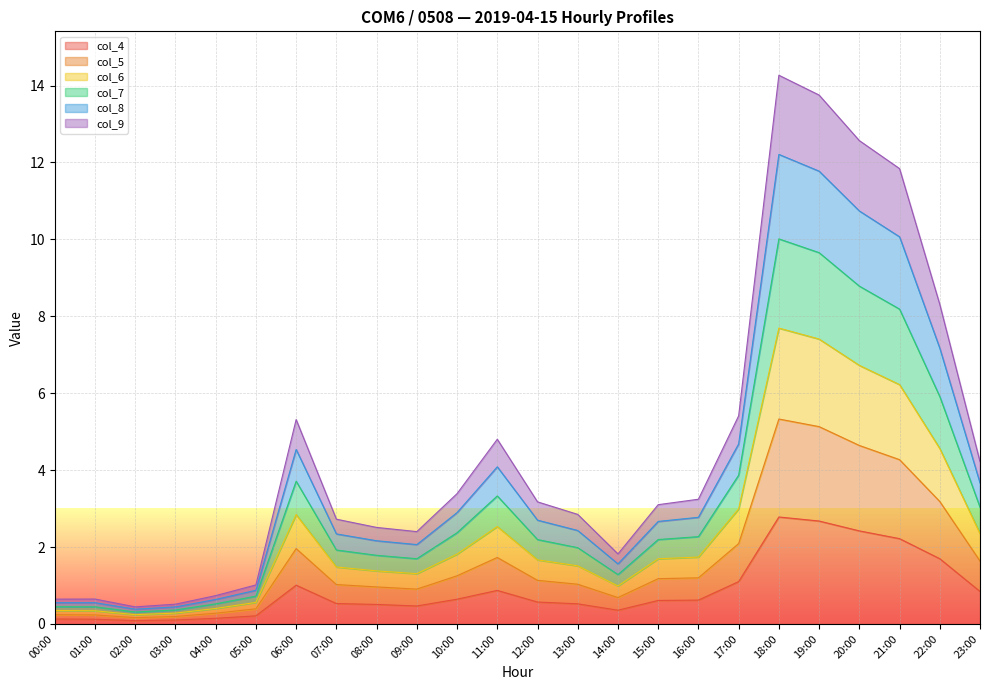

True or false: col_4 has a value of 0.1 at 01:00.

True